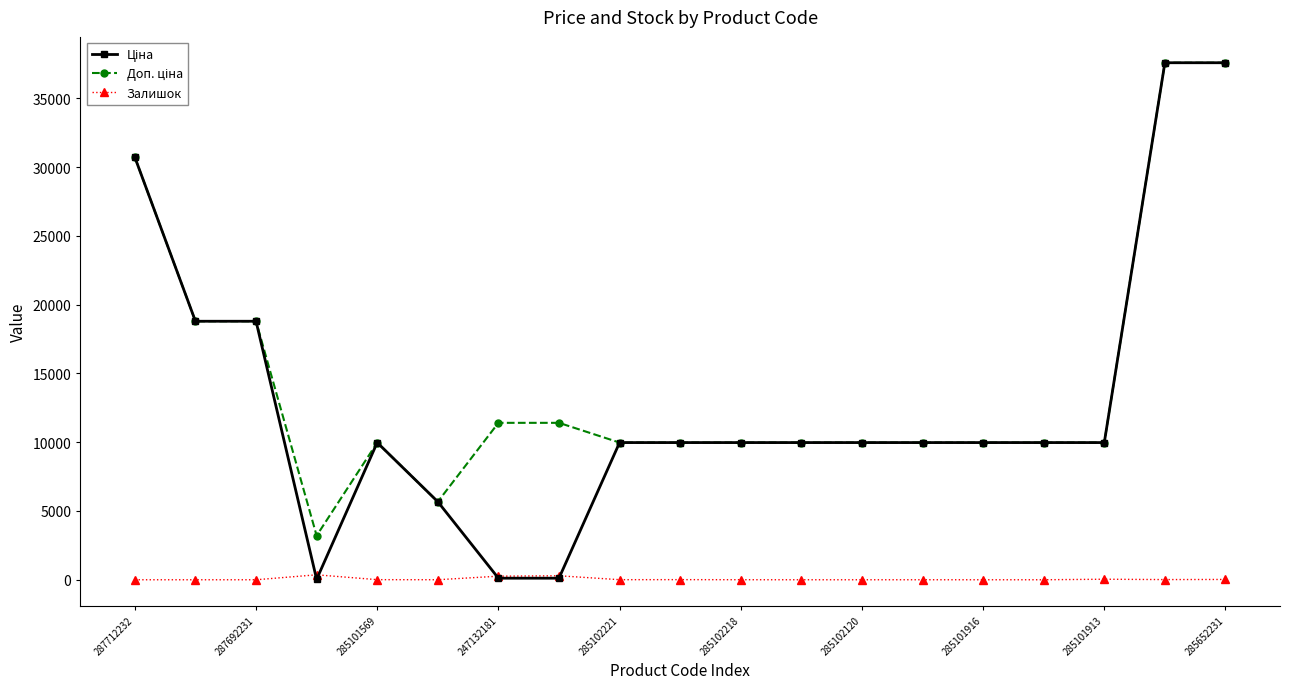

True or false: Залишок has more than 1 interior local peaks.

True